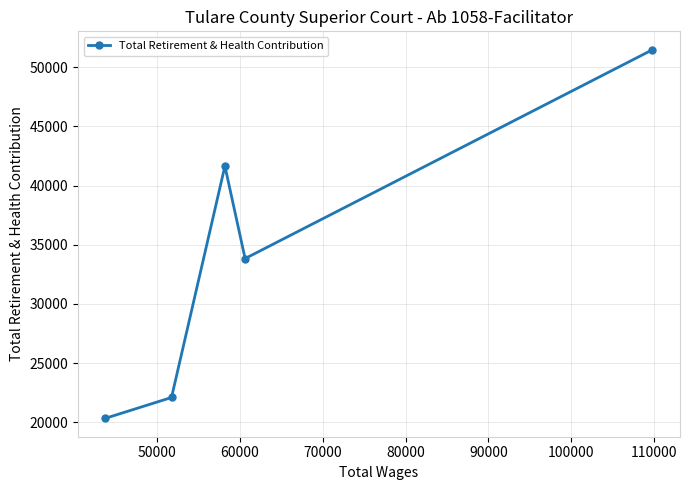

What is the value of the 4th point from the left?

33833